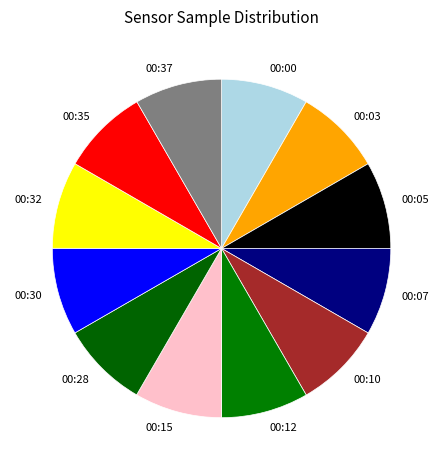

How many segments does this pie chart have?

12